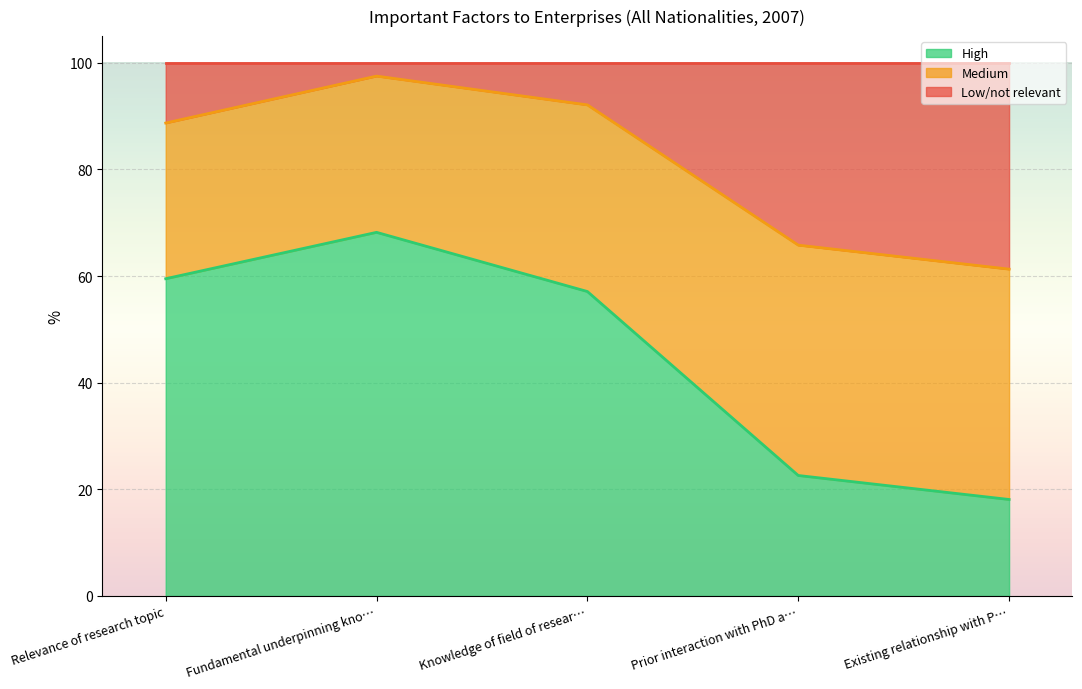

The High series shows 18.1 at Existing relationship with P…. True or false?

True